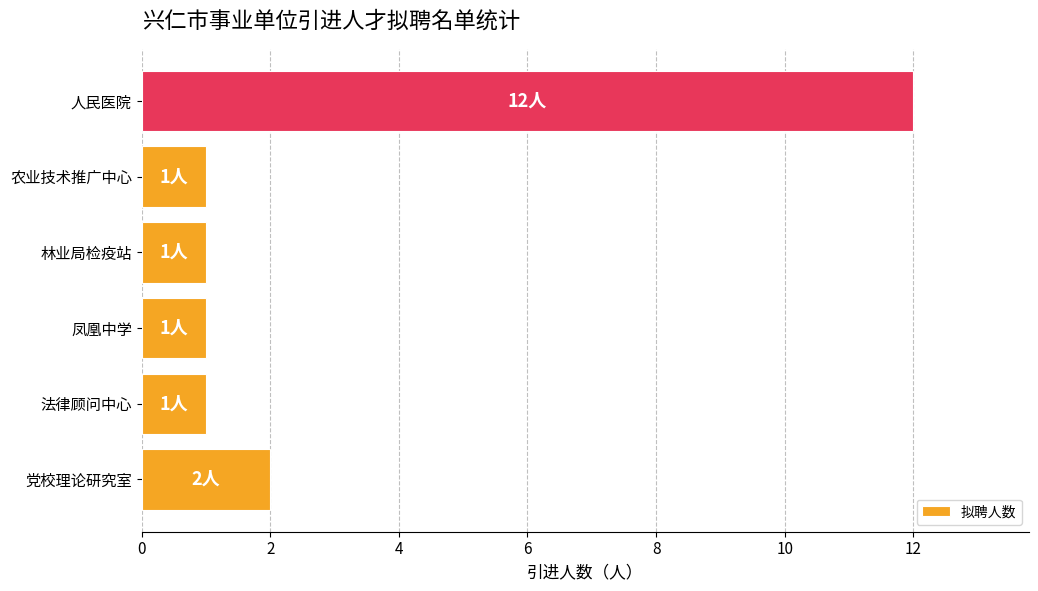

True or false: the data shows 1 at 党校理论研究室.

False